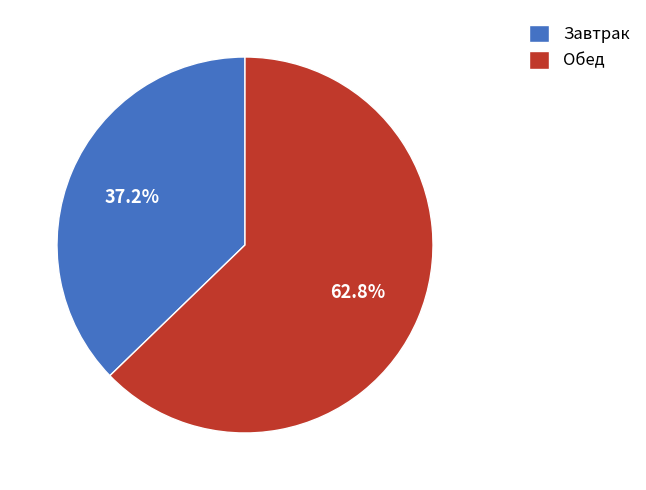

Combined, do Завтрак and Обед account for over 50%?

Yes